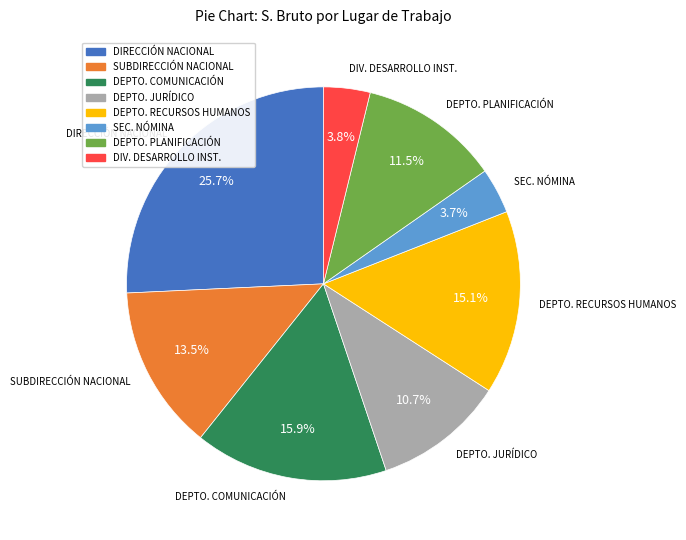

Is there a majority slice in this chart?

No